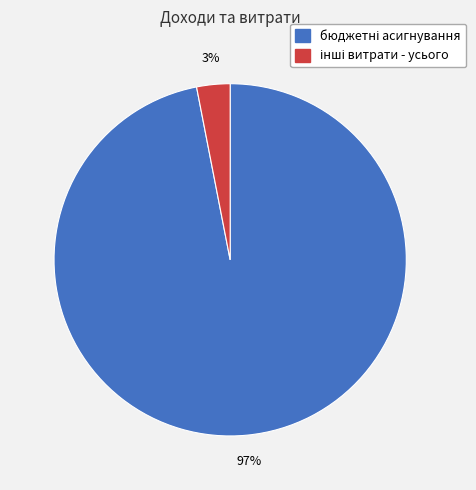

To the nearest percent, what is the difference between the largest and smallest slice percentages?

94%